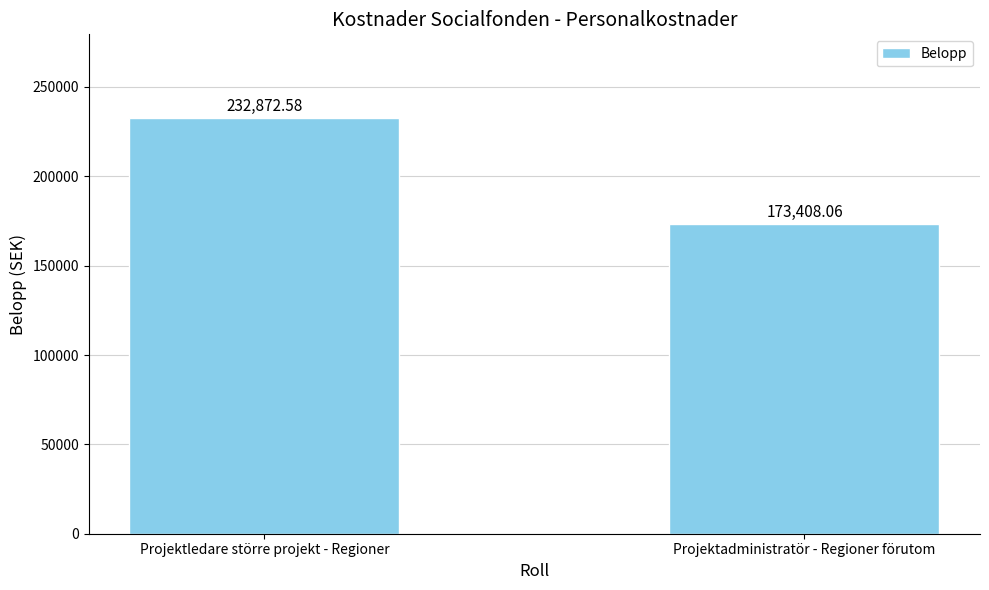

True or false: the data shows 173408.1 at Projektadministratör - Regioner förutom.

True